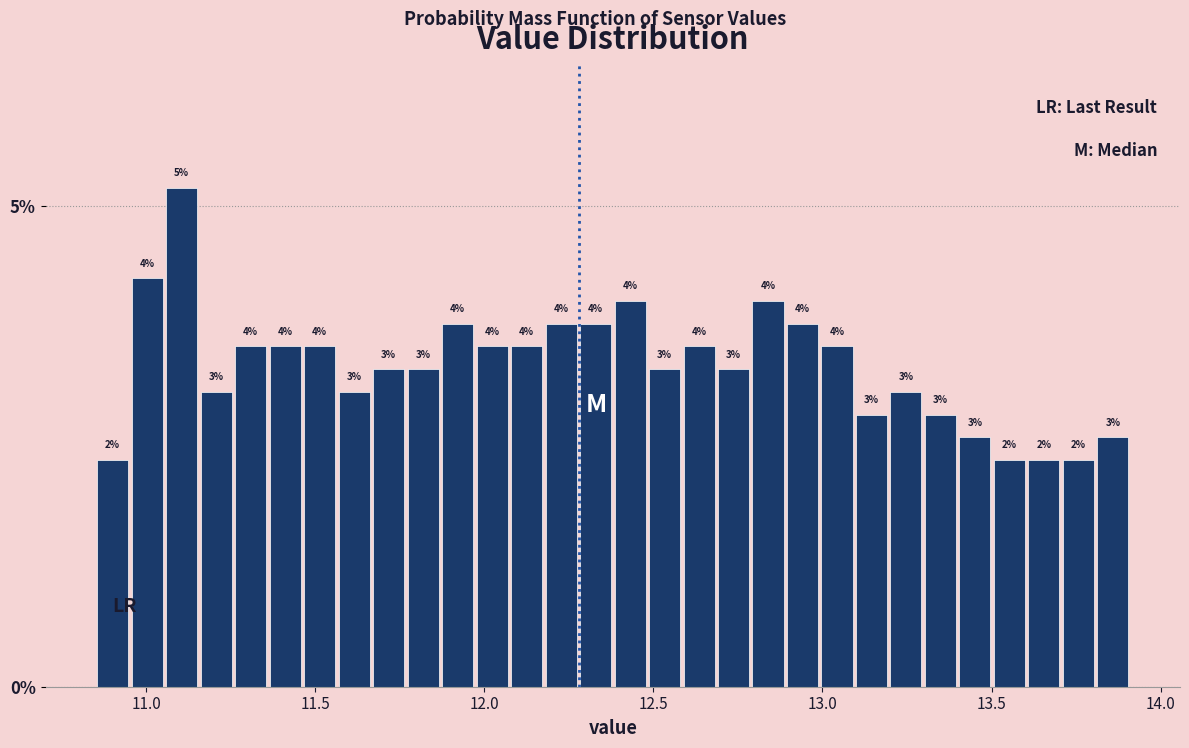

Read against the x-axis, roughly where is the centre of the tallest bar?

11.10